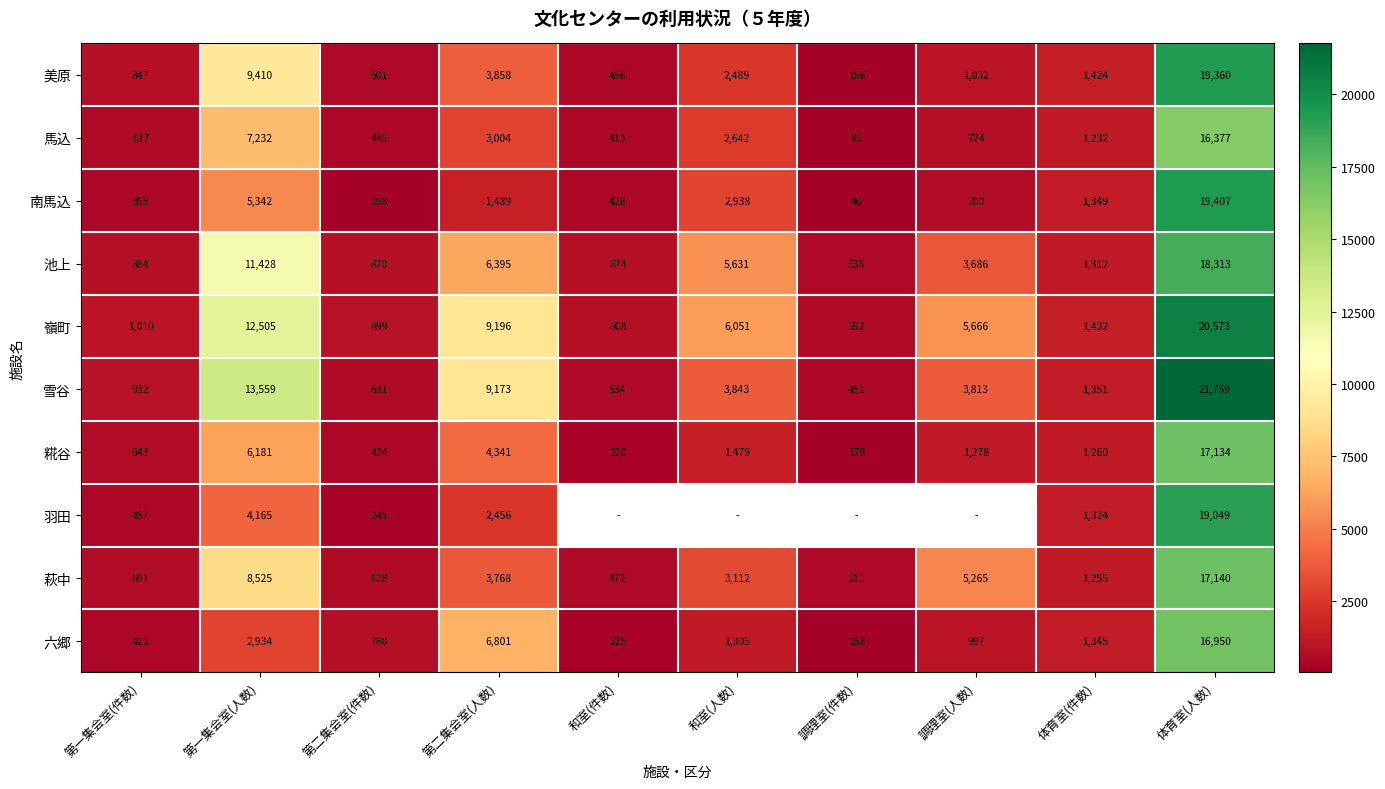

What is the total value across all series at 第二集会室(人数)?

50481